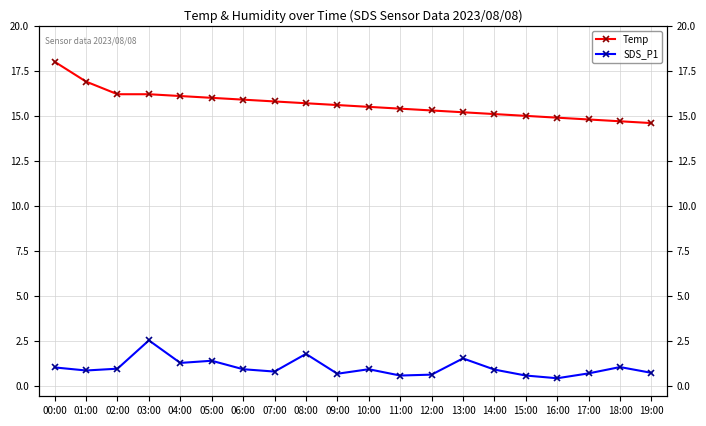

What is the spread (max minus min) of values at 09:00?

14.9